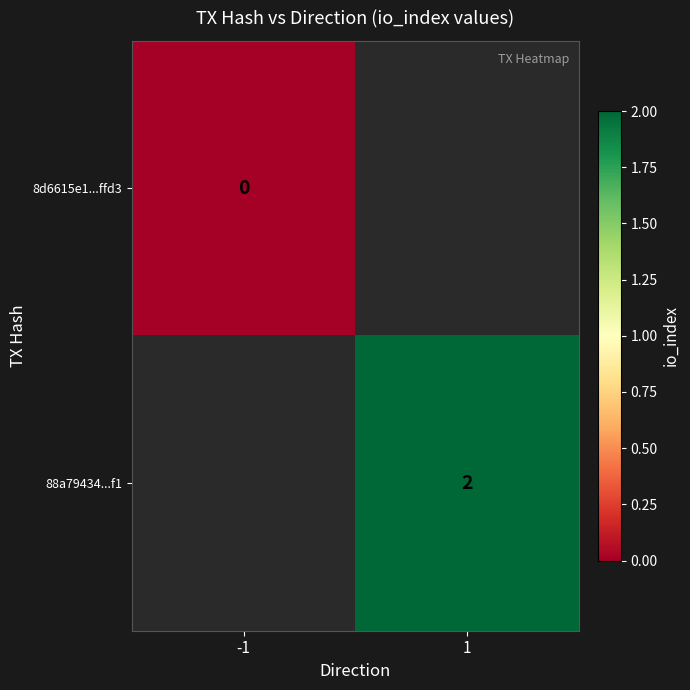

Is the value of 8d6615e1...ffd3 at -1 greater than the value of 88a79434...f1 at 1?

No